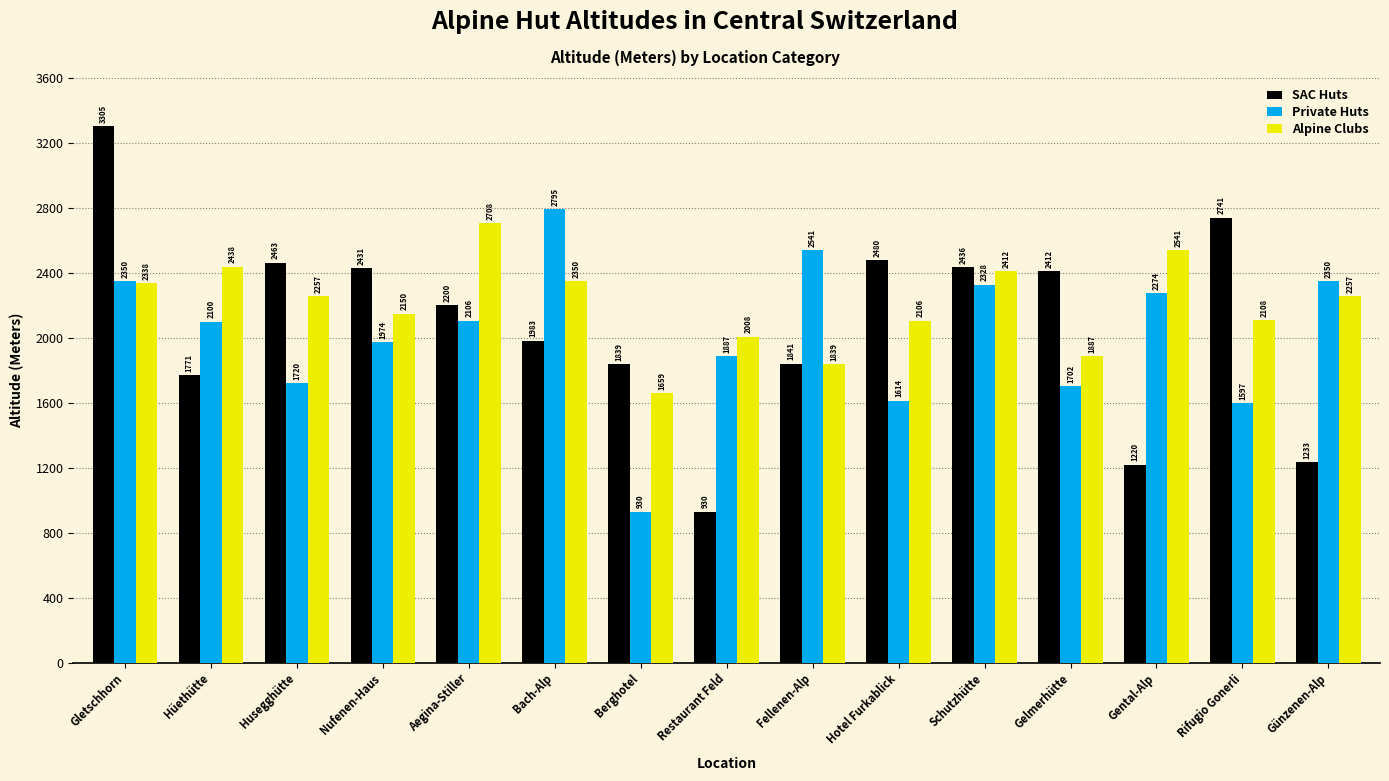

What position from the right is Husegghütte?

13